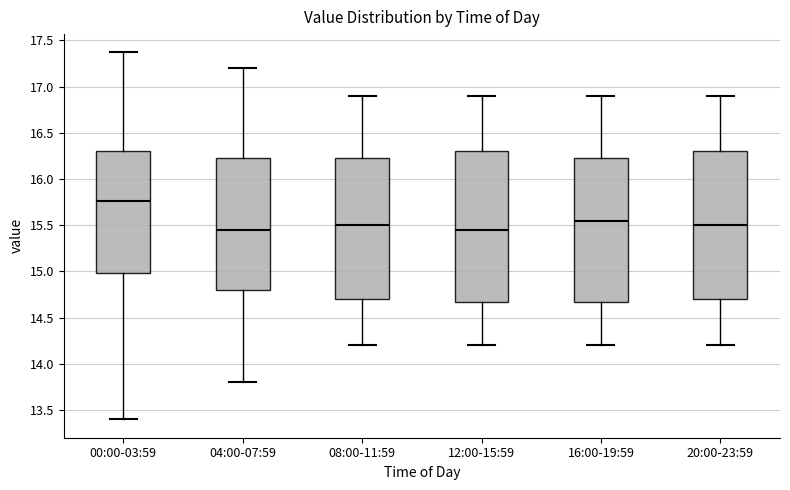

Reading left to right, transcribe this box plot: for each box, give where its median line is, the range the box spans, and where its two whiskers end, as read against the y-axis. The values are not printed on the chart, so give them approximately, as read against the axis.

00:00-03:59: median 15.75, box 15.00 to 16.30, whiskers 13.40 to 17.35
04:00-07:59: median 15.45, box 14.80 to 16.25, whiskers 13.80 to 17.20
08:00-11:59: median 15.50, box 14.70 to 16.25, whiskers 14.20 to 16.90
12:00-15:59: median 15.45, box 14.70 to 16.30, whiskers 14.20 to 16.90
16:00-19:59: median 15.55, box 14.70 to 16.25, whiskers 14.20 to 16.90
20:00-23:59: median 15.50, box 14.70 to 16.30, whiskers 14.20 to 16.90